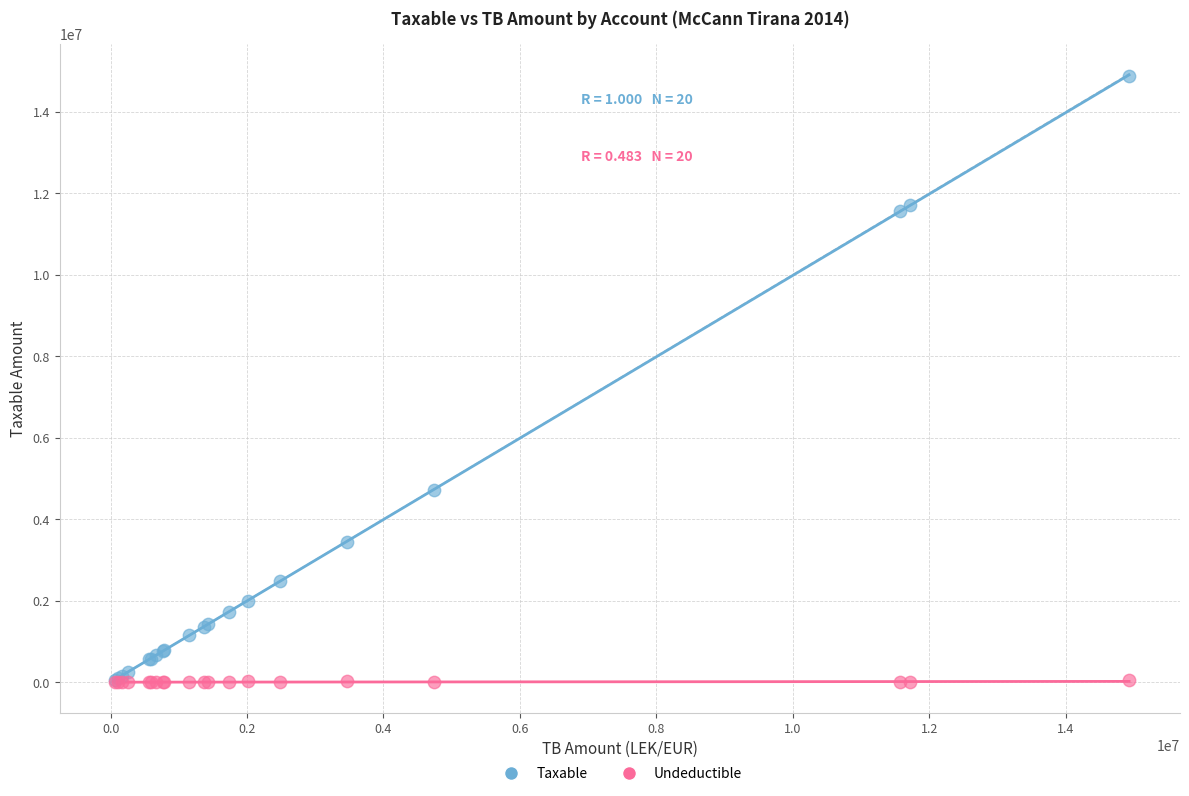

In the Taxable series, what Y value is closest to 7474836?

4731146.9